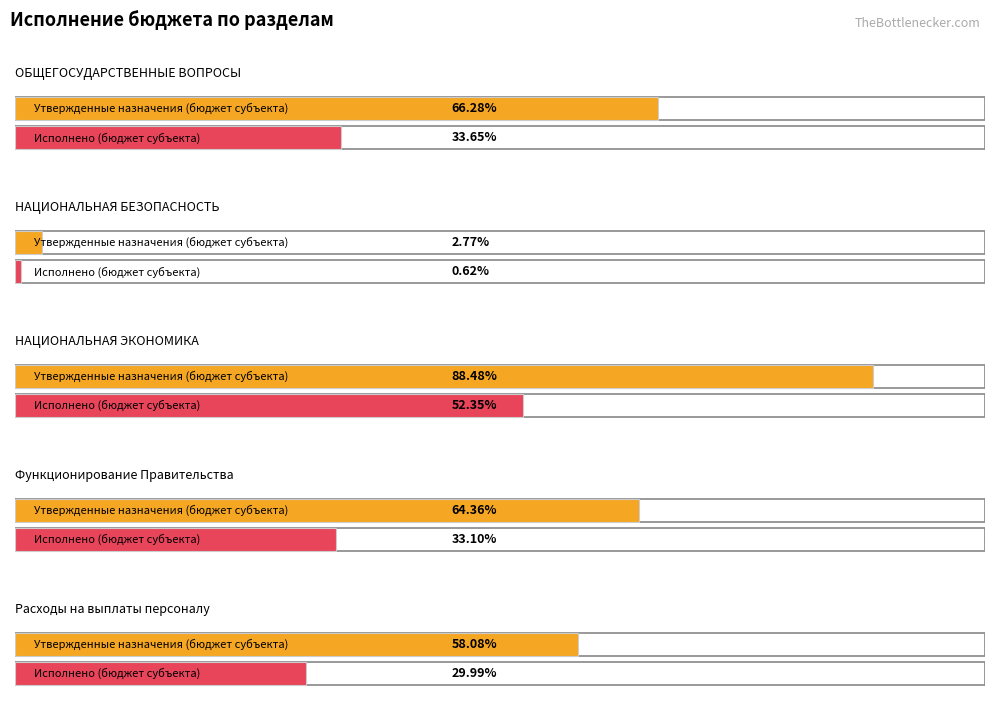

What position from the right is Расходы на выплаты персоналу?

1